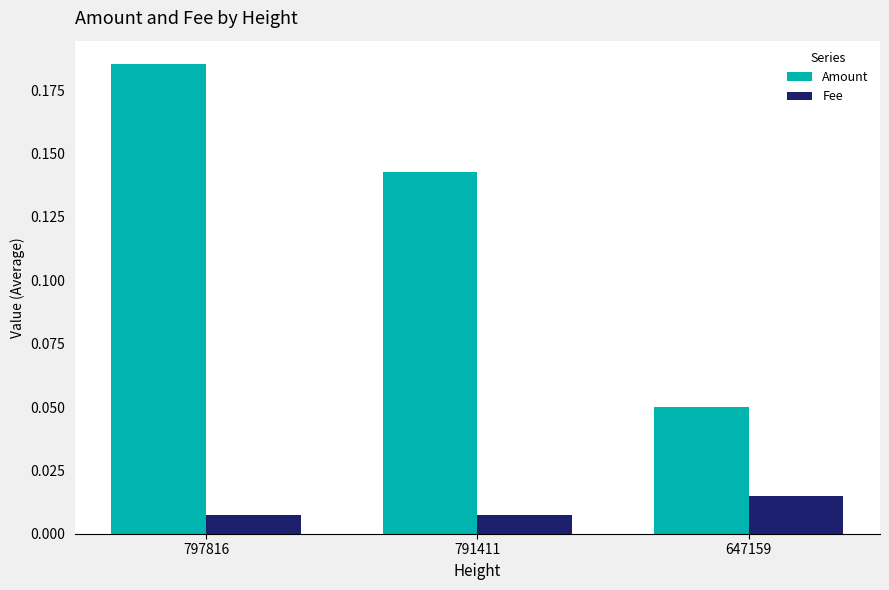

Is it true that Amount equals 0.2 at 791411?

False